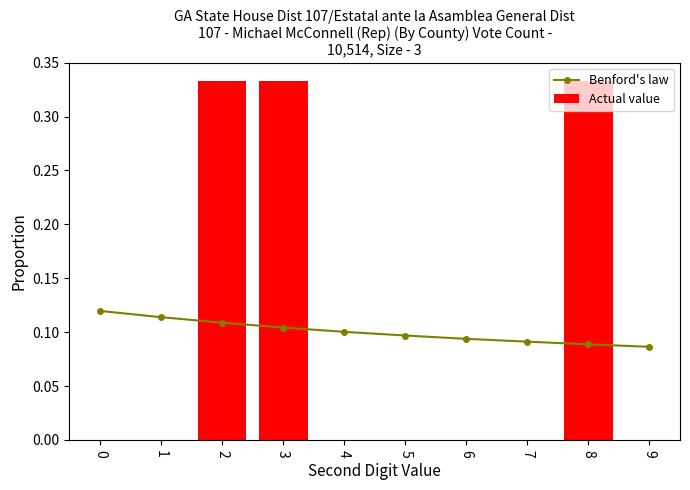

The value of Actual value at 0 is -0.2. True or false?

False